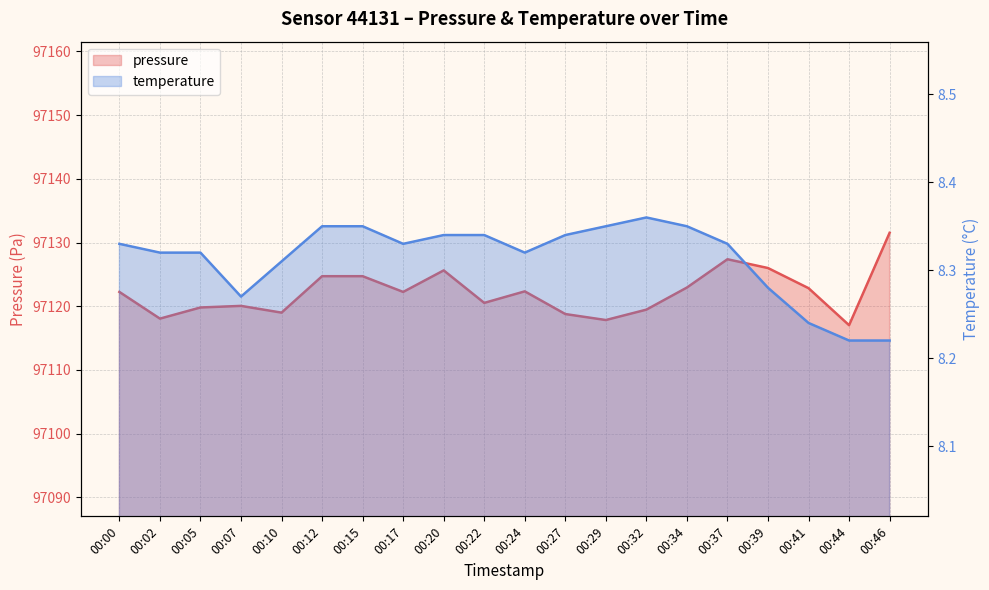

True or false: pressure and temperature intersect in this chart.

False